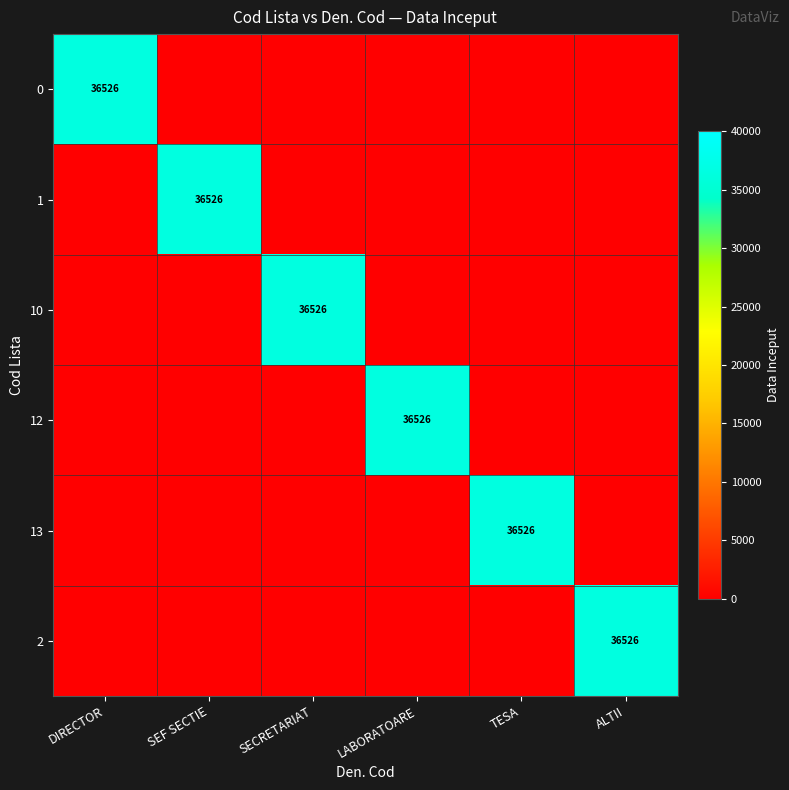

True or false: 1 has a value of 36526 at SEF SECTIE.

True